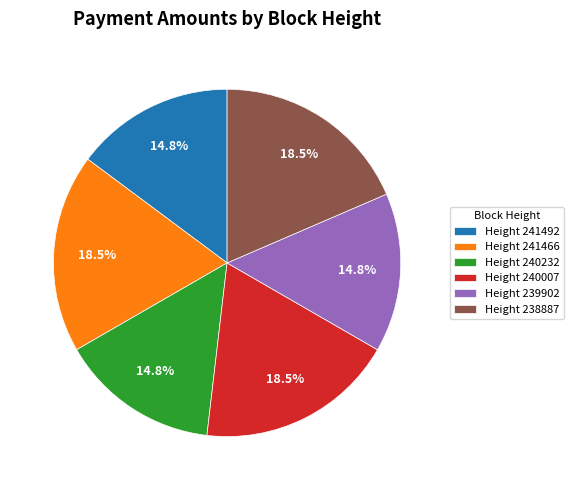

Which has a higher value, Height 238887 or Height 239902?

Height 238887